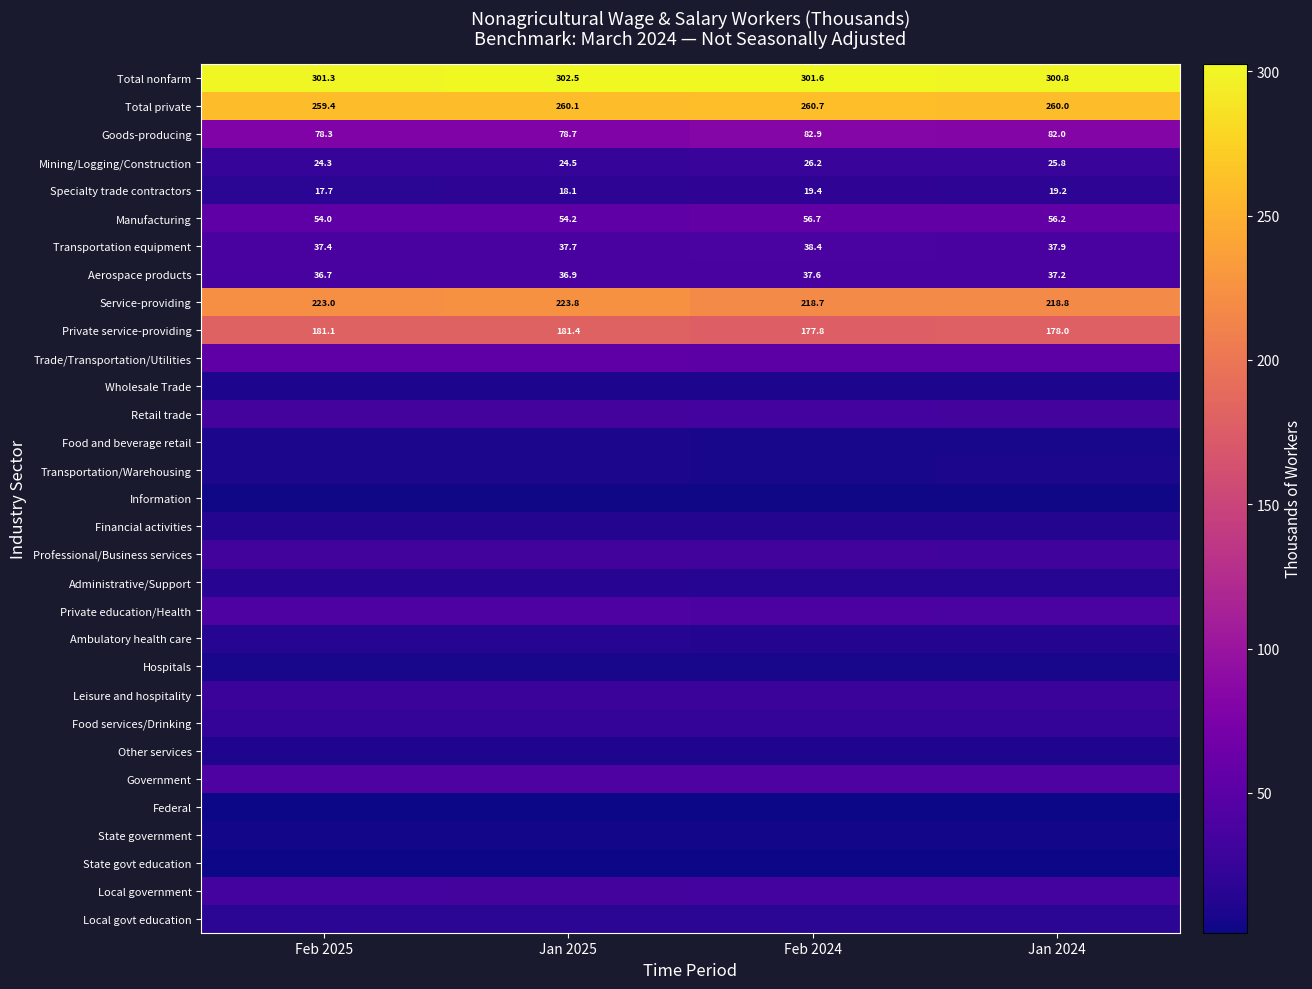

True or false: Aerospace products has a value of 36.7 at Feb 2025.

True